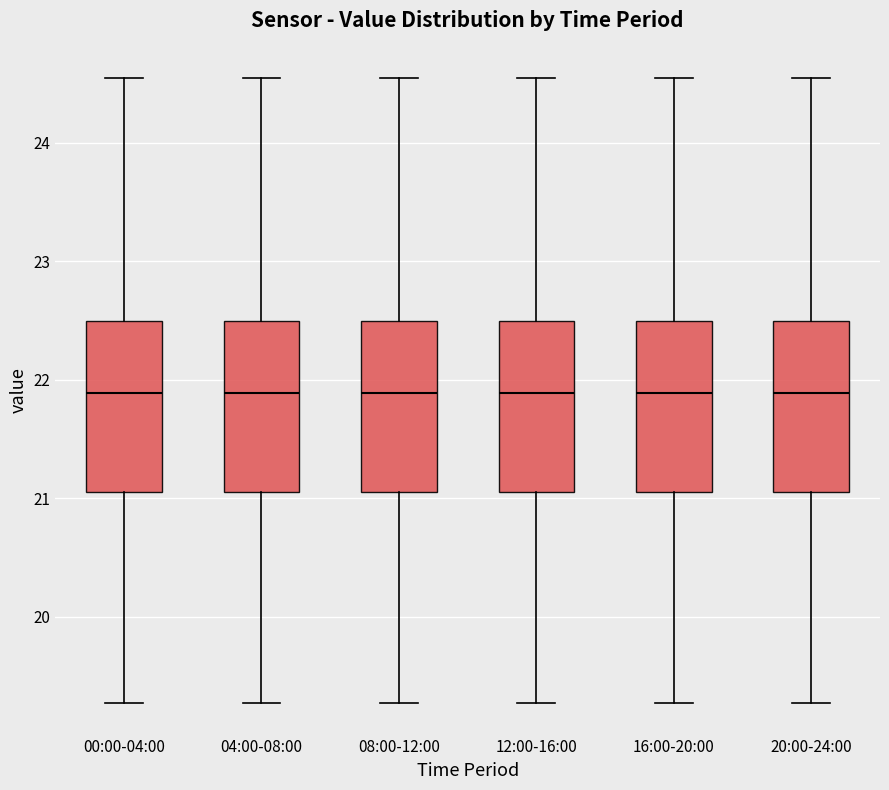

Reading left to right, read every box against the y-axis: the position of its median line, the range the box covers, and the ends of its whiskers. The values are not printed on the chart, so give them approximately, as read against the axis.

00:00-04:00: median 21.9, box 21.1 to 22.5, whiskers 19.3 to 24.6
04:00-08:00: median 21.9, box 21.1 to 22.5, whiskers 19.3 to 24.6
08:00-12:00: median 21.9, box 21.1 to 22.5, whiskers 19.3 to 24.6
12:00-16:00: median 21.9, box 21.1 to 22.5, whiskers 19.3 to 24.6
16:00-20:00: median 21.9, box 21.1 to 22.5, whiskers 19.3 to 24.6
20:00-24:00: median 21.9, box 21.1 to 22.5, whiskers 19.3 to 24.6